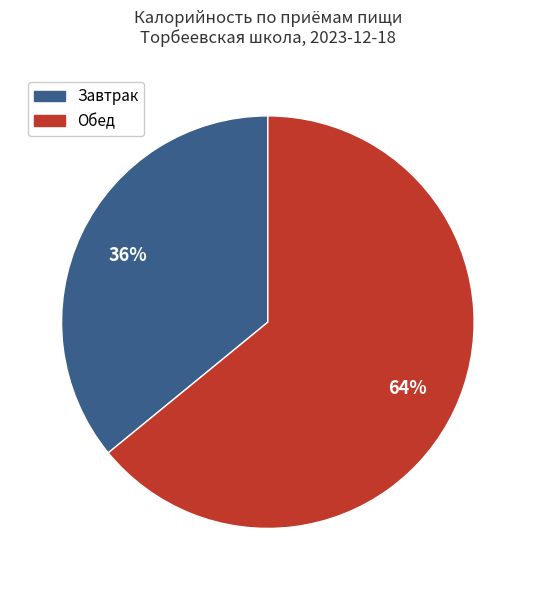

Is there any slice that represents more than half of the pie?

Yes